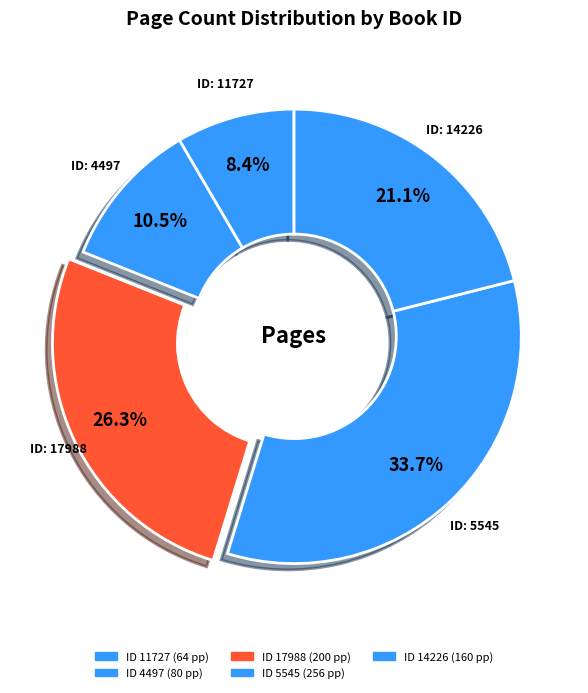

How many segments does this pie chart have?

5